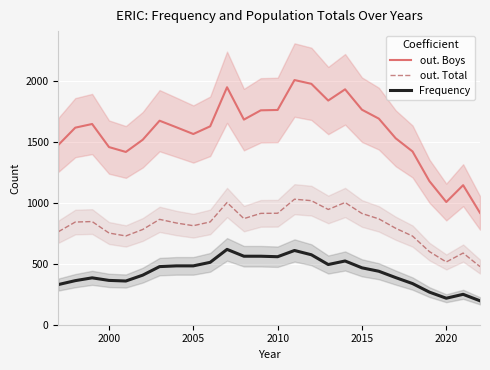

True or false: Frequency and out. Total intersect in this chart.

False